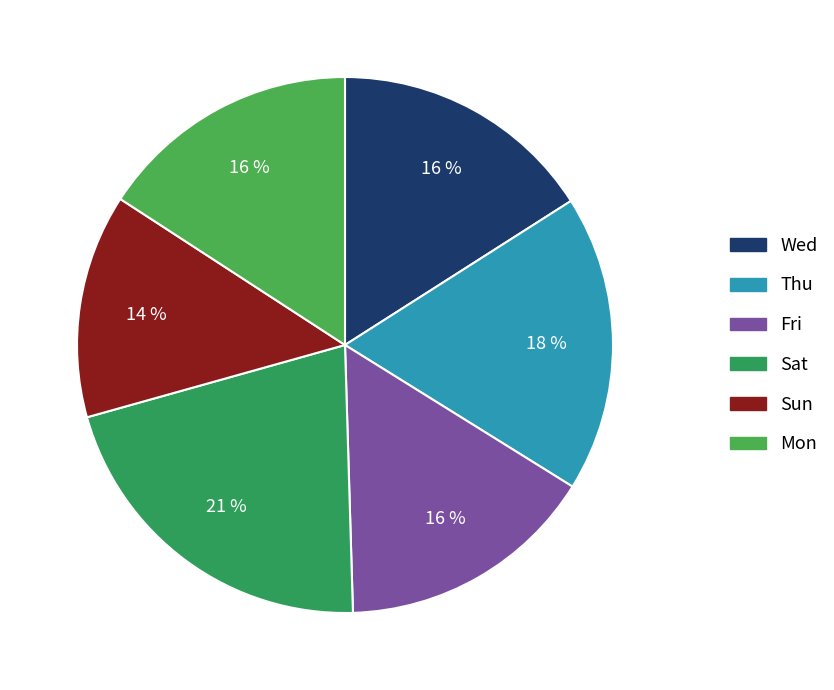

Does any single category account for the majority?

No